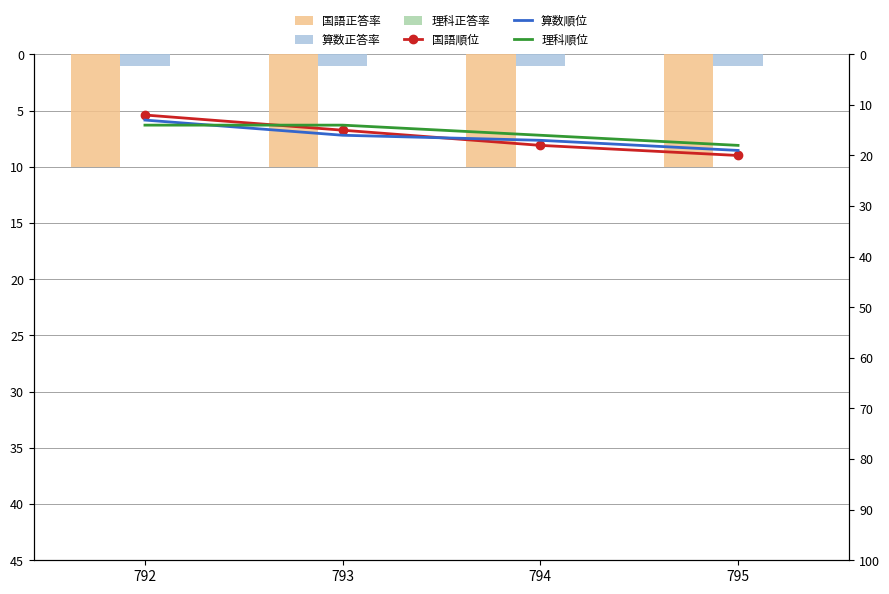

What is the difference between the second highest and minimum values in the 算数順位 series?

4